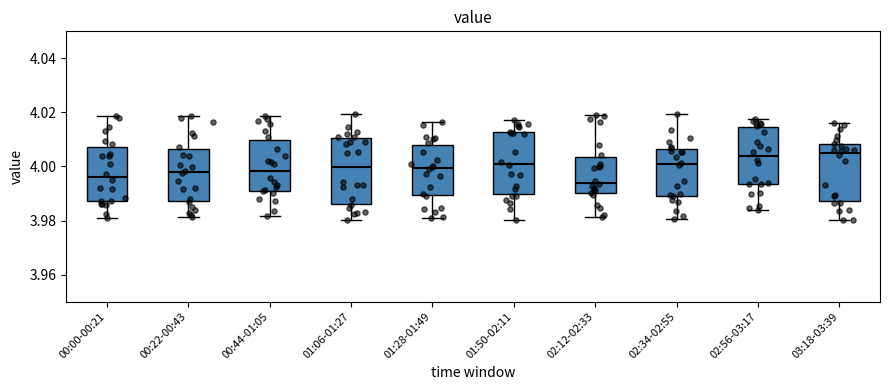

Reading left to right, transcribe this box plot: for each box, give where its median line is, the range the box spans, and where its two whiskers end, as read against the y-axis. The values are not printed on the chart, so give them approximately, as read against the axis.

00:00-00:21: median 3.996, box 3.988 to 4.008, whiskers 3.980 to 4.018
00:22-00:43: median 3.998, box 3.988 to 4.006, whiskers 3.982 to 4.018
00:44-01:05: median 3.998, box 3.990 to 4.010, whiskers 3.982 to 4.018
01:06-01:27: median 4.000, box 3.986 to 4.010, whiskers 3.980 to 4.020
01:28-01:49: median 4.000, box 3.990 to 4.008, whiskers 3.982 to 4.016
01:50-02:11: median 4.002, box 3.990 to 4.012, whiskers 3.980 to 4.018
02:12-02:33: median 3.994, box 3.990 to 4.004, whiskers 3.982 to 4.018
02:34-02:55: median 4.000, box 3.990 to 4.006, whiskers 3.980 to 4.020
02:56-03:17: median 4.004, box 3.994 to 4.014, whiskers 3.984 to 4.018
03:18-03:39: median 4.004, box 3.988 to 4.008, whiskers 3.980 to 4.016